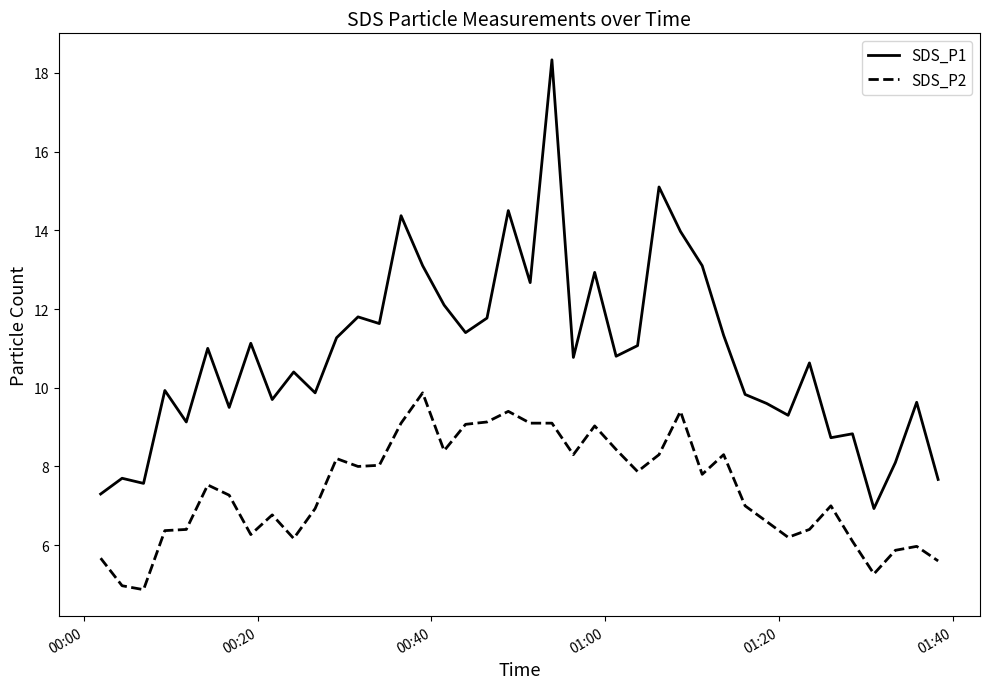

True or false: SDS_P2 and SDS_P1 cross at least once.

False